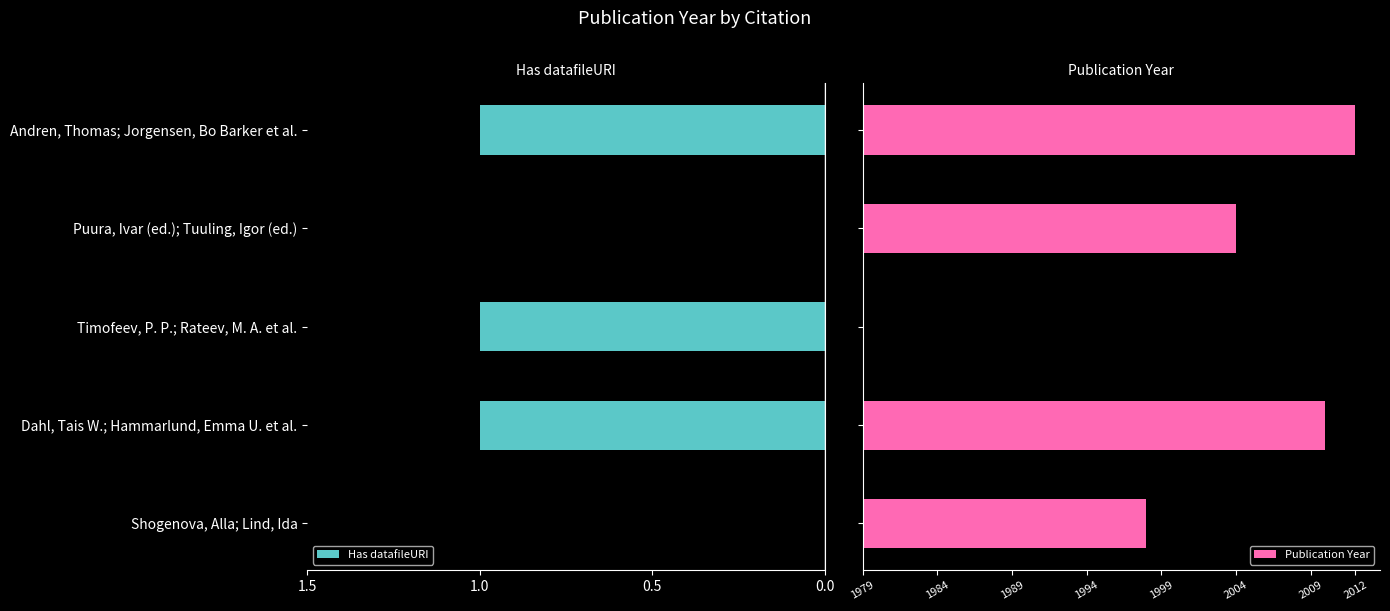

How many data points does each series have?

5